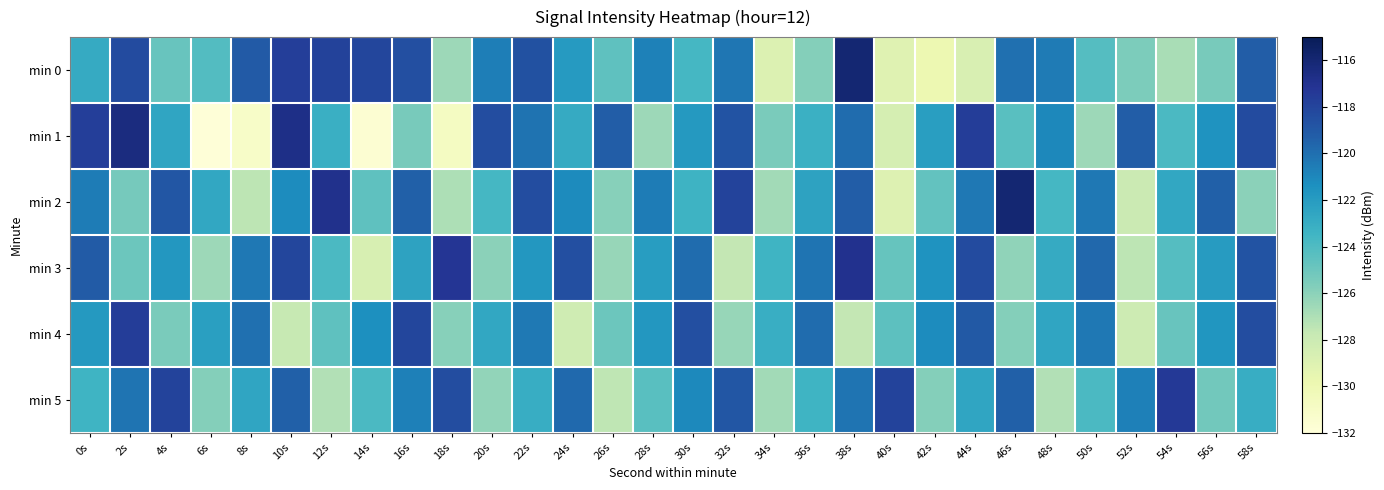

Reading left to right, list all the values displayed in this chart.

min 0: 0s=-122.9	2s=-118.4	4s=-124.9	6s=-124.1	8s=-119.1	10s=-117.7	12s=-117.9	14s=-118.1	16s=-118.6	18s=-126.5	20s=-120.6	22s=-118.6	24s=-122.0	26s=-124.5	28s=-120.7	30s=-123.7	32s=-120.3	34s=-128.9	36s=-125.8	38s=-116.0	40s=-129.1	42s=-129.9	44s=-128.7	46s=-120.0	48s=-120.5	50s=-124.2	52s=-125.5	54s=-126.9	56s=-125.4	58s=-119.2
min 1: 0s=-117.7	2s=-116.4	4s=-122.6	6s=-131.9	8s=-131.1	10s=-116.7	12s=-123.1	14s=-131.6	16s=-125.4	18s=-130.7	20s=-118.4	22s=-120.2	24s=-122.9	26s=-119.2	28s=-126.5	30s=-121.9	32s=-118.8	34s=-125.4	36s=-123.2	38s=-119.9	40s=-128.5	42s=-122.1	44s=-117.7	46s=-124.3	48s=-121.0	50s=-126.5	52s=-119.2	54s=-123.9	56s=-121.5	58s=-118.3
min 2: 0s=-120.5	2s=-125.3	4s=-118.9	6s=-122.7	8s=-127.4	10s=-121.2	12s=-116.9	14s=-124.5	16s=-119.3	18s=-127.0	20s=-123.7	22s=-118.4	24s=-121.1	26s=-125.9	28s=-120.5	30s=-123.3	32s=-118.0	34s=-126.7	36s=-122.4	38s=-119.2	40s=-129.0	42s=-124.7	44s=-120.3	46s=-116.0	48s=-123.7	50s=-120.3	52s=-128.0	54s=-122.7	56s=-119.3	58s=-126.0
min 3: 0s=-119.1	2s=-125.0	4s=-121.8	6s=-126.5	8s=-120.3	10s=-118.1	12s=-123.9	14s=-128.7	16s=-122.4	18s=-117.2	20s=-126.0	22s=-121.8	24s=-118.5	26s=-126.3	28s=-122.1	30s=-119.9	32s=-127.7	34s=-123.4	36s=-120.2	38s=-117.0	40s=-124.8	42s=-121.5	44s=-118.3	46s=-126.1	48s=-122.9	50s=-119.7	52s=-127.4	54s=-124.2	56s=-122.0	58s=-118.8
min 4: 0s=-121.9	2s=-117.7	4s=-125.4	6s=-122.2	8s=-120.0	10s=-127.8	12s=-124.5	14s=-121.3	16s=-118.1	18s=-125.9	20s=-122.7	22s=-120.4	24s=-128.2	26s=-125.0	28s=-121.8	30s=-118.5	32s=-126.3	34s=-123.1	36s=-119.9	38s=-127.7	40s=-124.4	42s=-121.2	44s=-119.0	46s=-125.8	48s=-122.5	50s=-120.3	52s=-128.1	54s=-124.9	56s=-121.7	58s=-118.4
min 5: 0s=-123.4	2s=-120.2	4s=-118.0	6s=-125.8	8s=-122.5	10s=-119.3	12s=-127.1	14s=-123.9	16s=-120.7	18s=-118.4	20s=-126.2	22s=-123.0	24s=-119.8	26s=-127.5	28s=-124.3	30s=-121.1	32s=-118.9	34s=-126.7	36s=-123.4	38s=-120.2	40s=-118.0	42s=-125.8	44s=-122.5	46s=-119.3	48s=-127.1	50s=-123.9	52s=-120.7	54s=-117.4	56s=-125.2	58s=-123.0